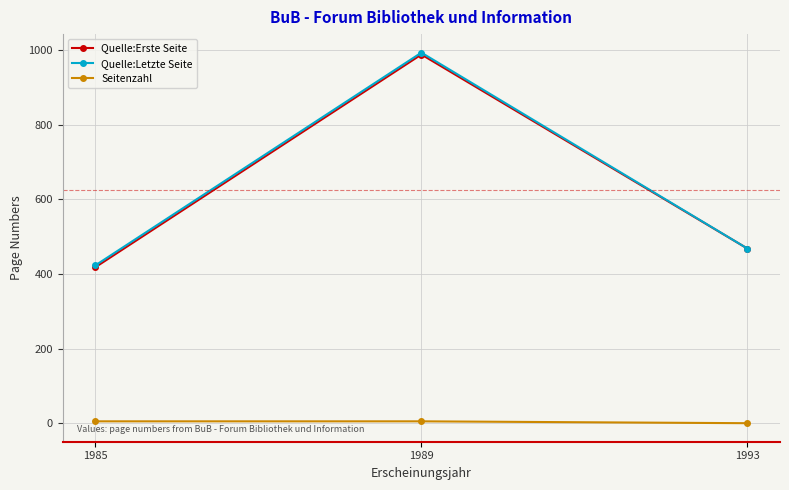

Between 1985 and 1993, which series saw the biggest shift?

Quelle:Erste Seite